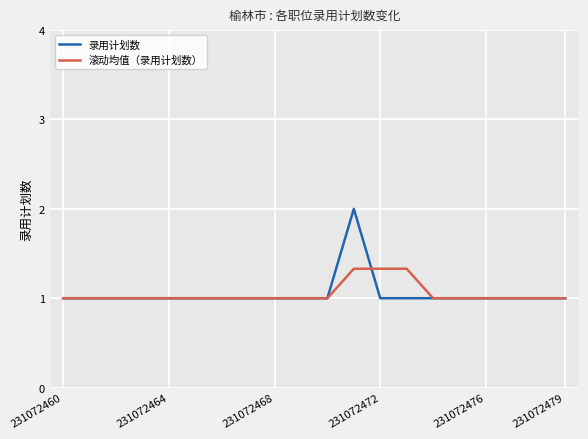

What is the average value of the 录用计划数 series?

1.1